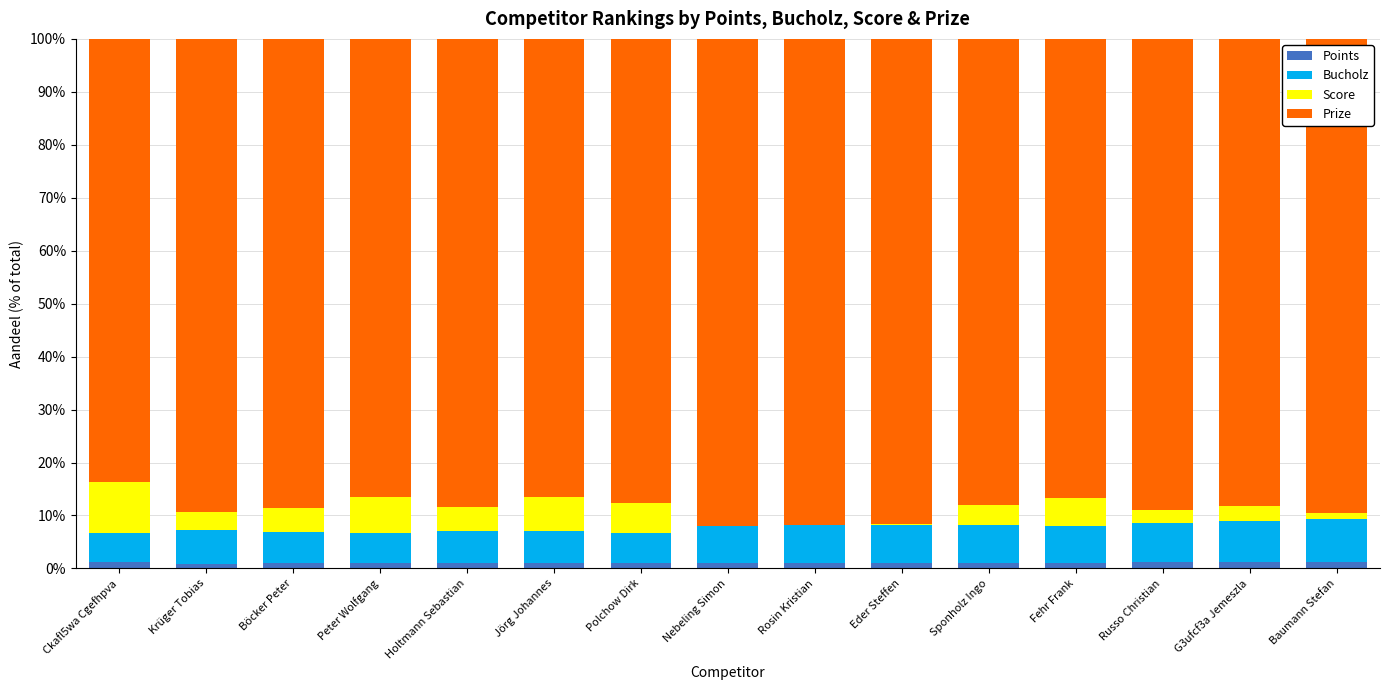

What is the sum of all Points values?

15.9